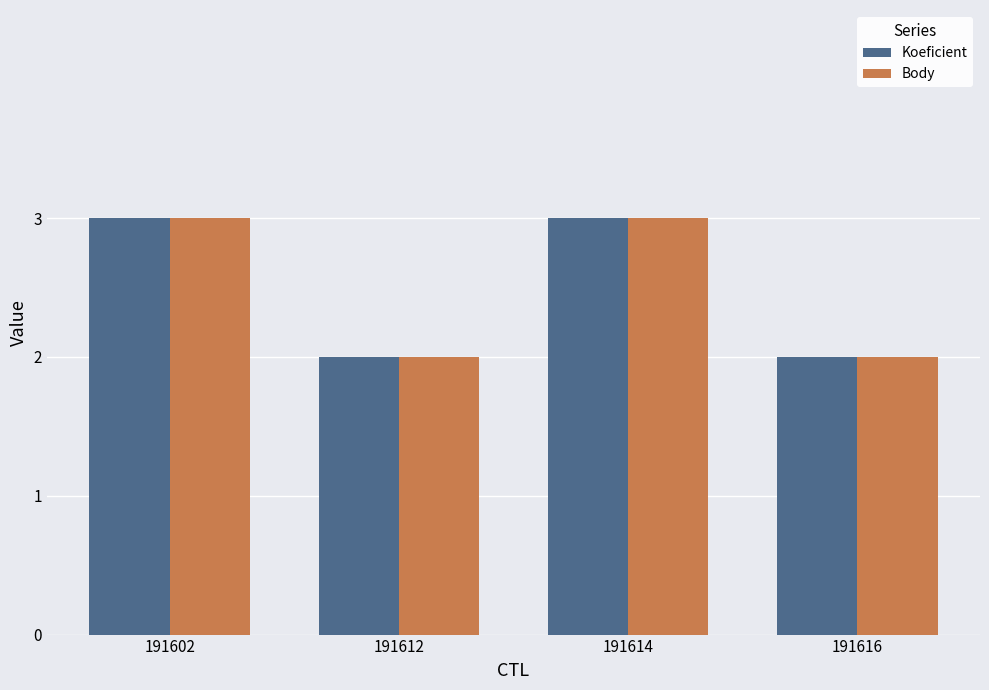

What is the sum of all Body values?

10